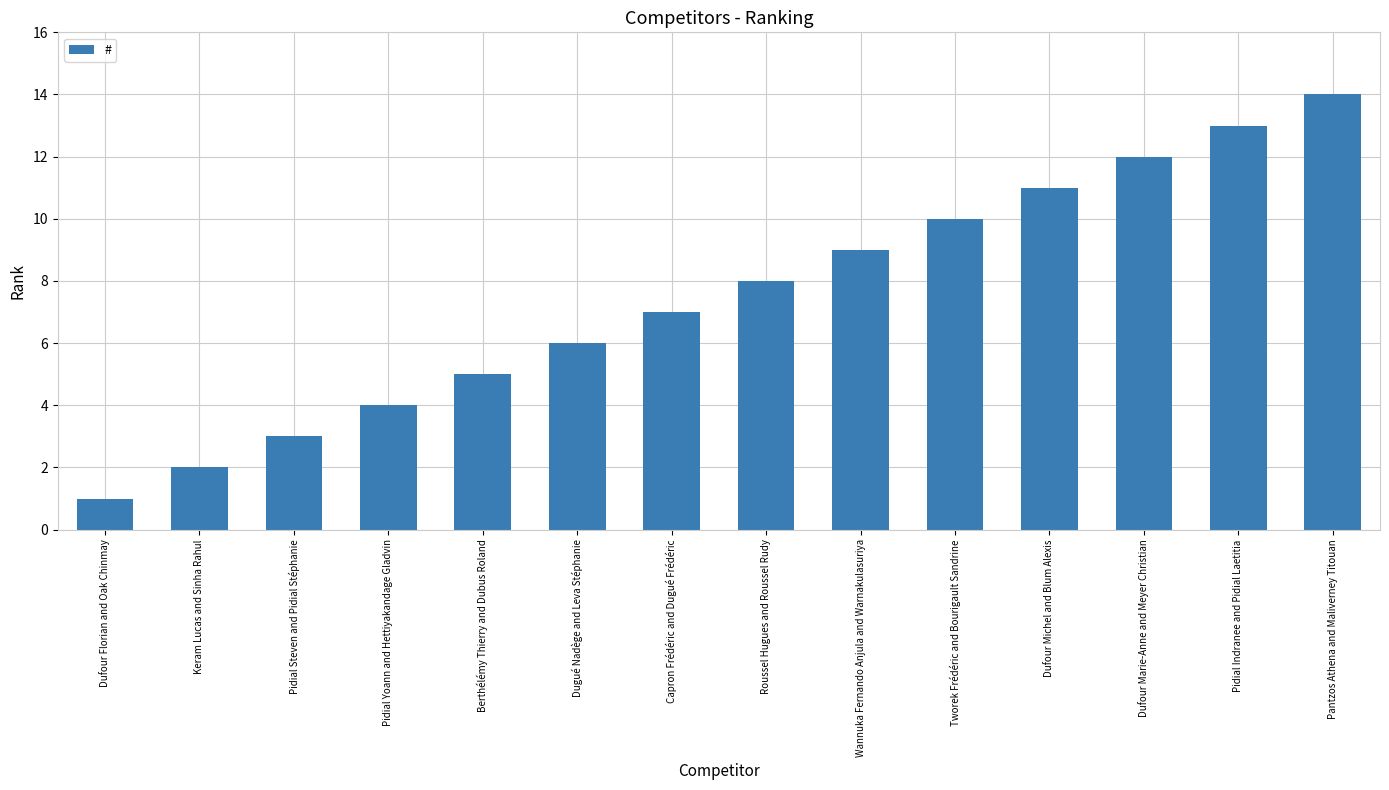

What is the average value?

8